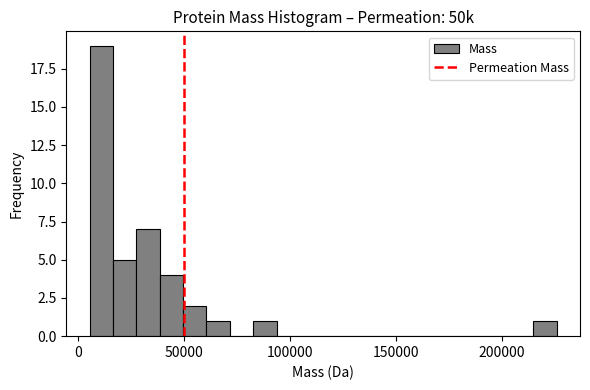

Around what value on the x-axis is the tallest bar? Give the approximate position of its centre, as read against the axis.

10000